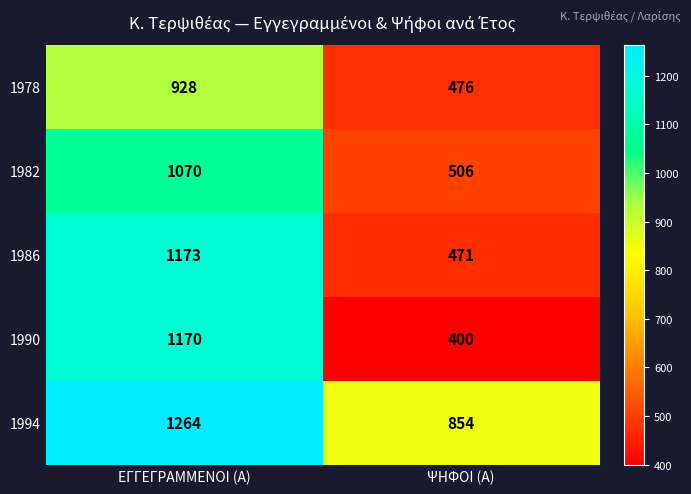

What is the difference between the highest and lowest values at ΨΗΦΟΙ (Α)?

454